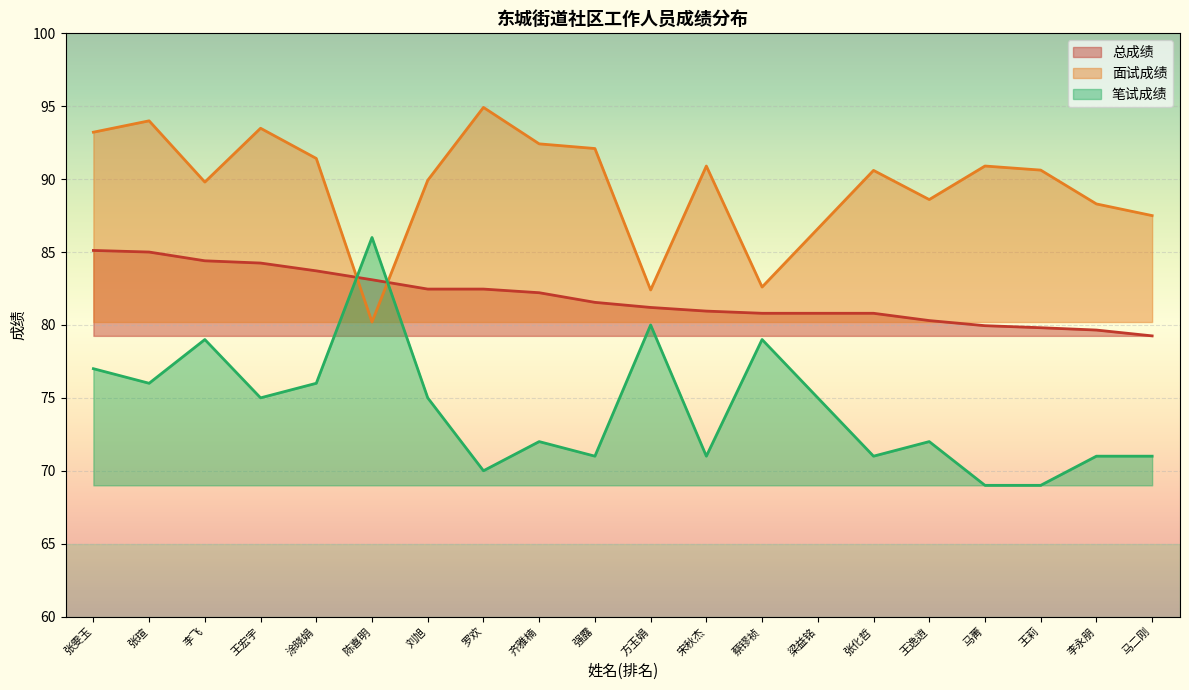

Reading left to right, transcribe all the data shown in this chart.

总成绩: 85.1	85.0	84.4	84.2	83.7	83.1	82.5	82.5	82.2	81.5	81.2	81.0	80.8	80.8	80.8	80.3	80.0	79.8	79.7	79.2
面试成绩: 93.2	94.0	89.8	93.5	91.4	80.2	89.9	94.9	92.4	92.1	82.4	90.9	82.6	86.6	90.6	88.6	90.9	90.6	88.3	87.5
笔试成绩: 77.0	76.0	79.0	75.0	76.0	86.0	75.0	70.0	72.0	71.0	80.0	71.0	79.0	75.0	71.0	72.0	69.0	69.0	71.0	71.0